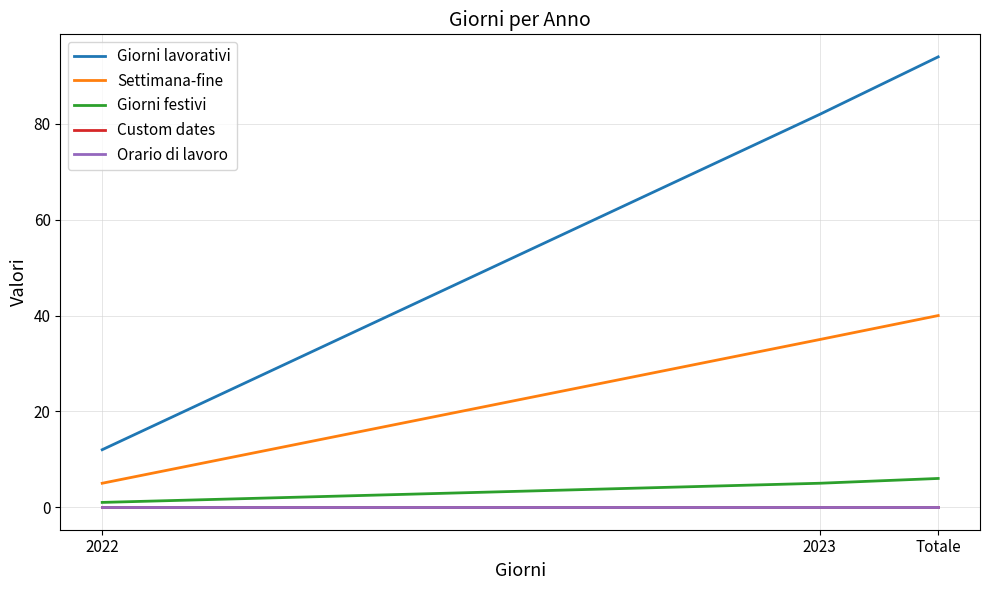

Is this an area chart (filled region under the line)?

No